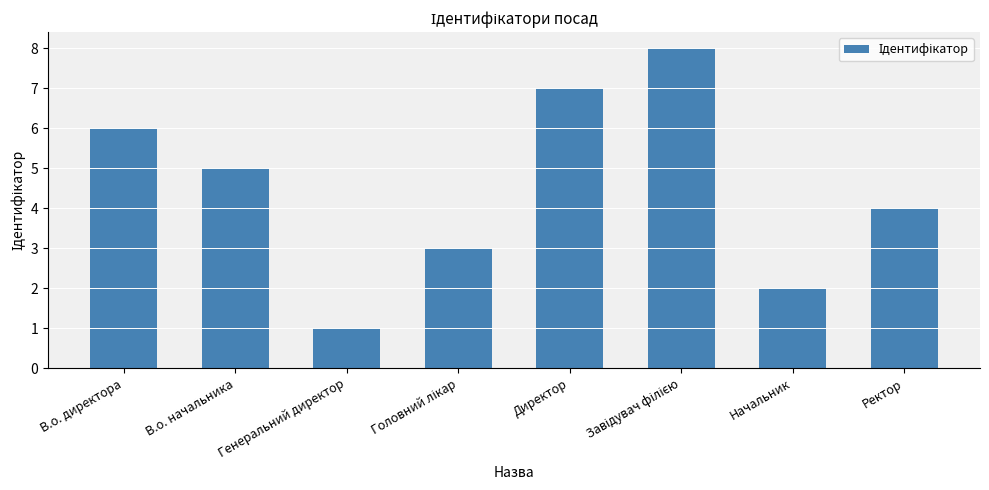

At which label does the data first exceed 5?

В.о. директора